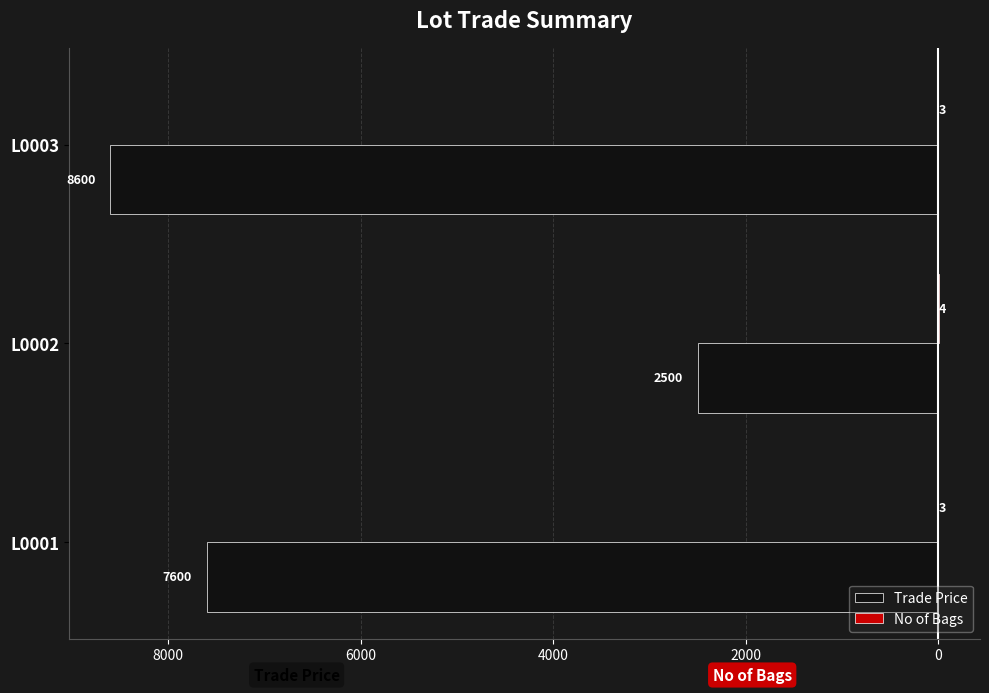

Reading left to right, transcribe all the data shown in this chart.

Trade Price: -7600	-2500	-8600
No of Bags: 3	4	3